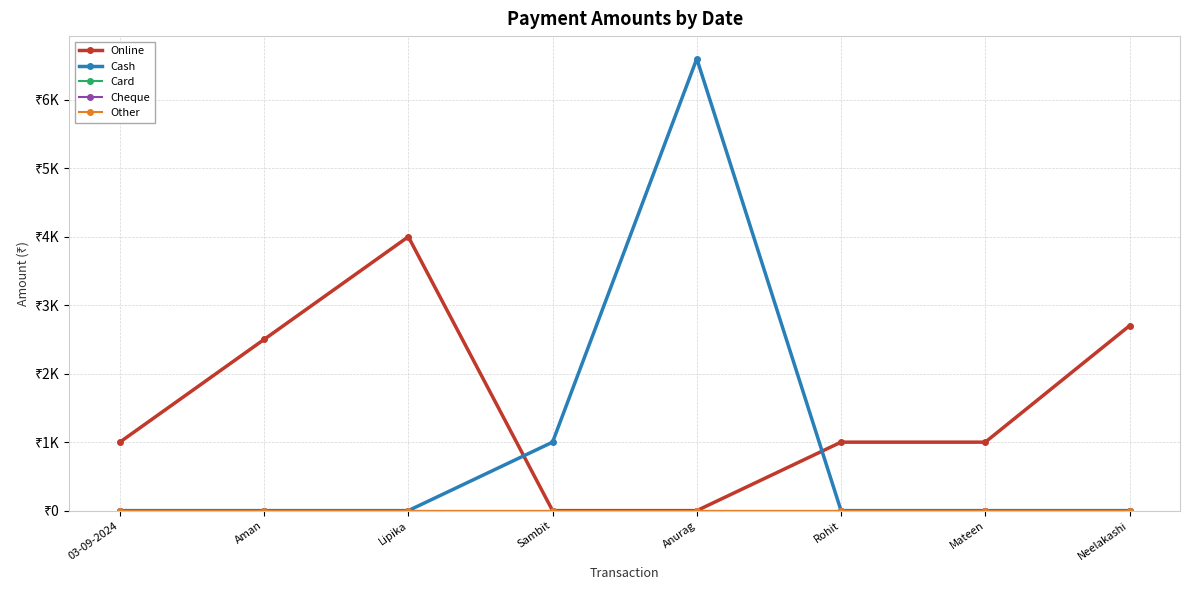

What is the difference between the maximum and minimum values in the Cash series?

6600